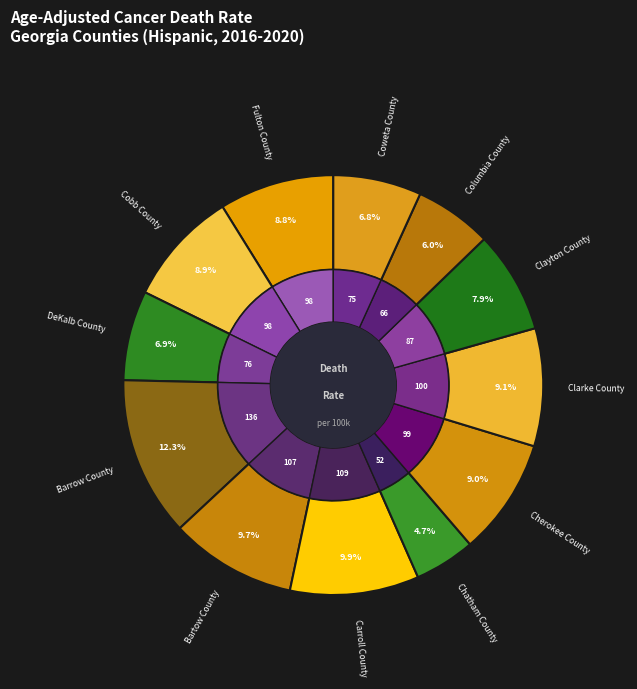

What is the ratio of the value at Fulton County to the value at DeKalb County?

1.3